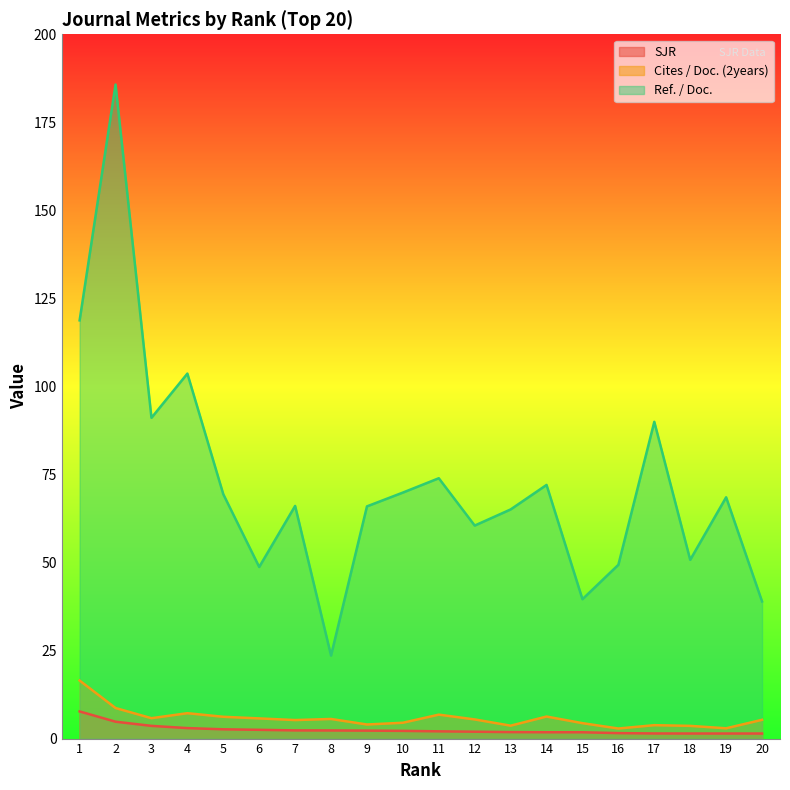

Which series changed the most between 11 and 12?

Ref. / Doc.